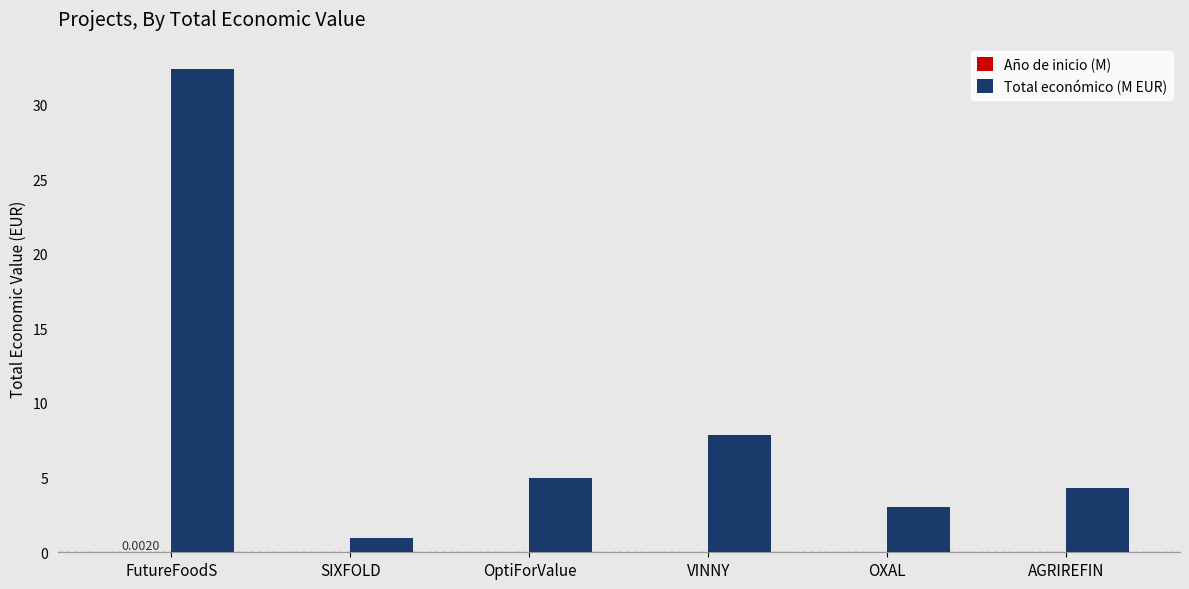

Which series has the largest total across all categories?

Total económico (M EUR)